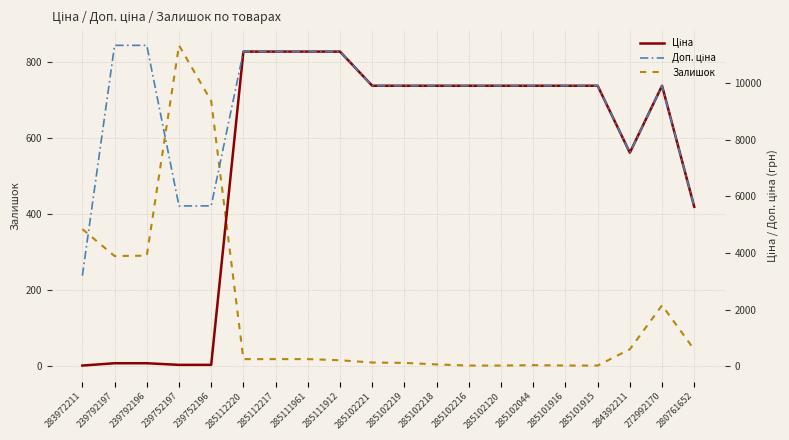

List the series in order of their overall mean, lowest first.

Залишок, Ціна, Доп. ціна